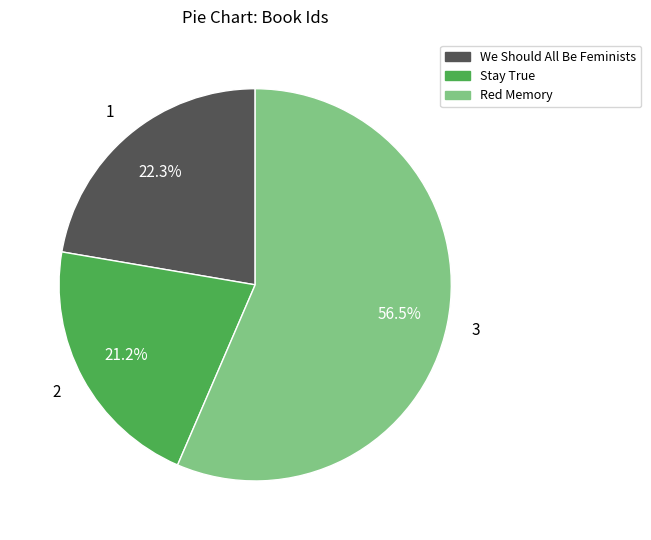

Rank the categories by value from highest to lowest.

Red Memory, We Should All Be Feminists, Stay True